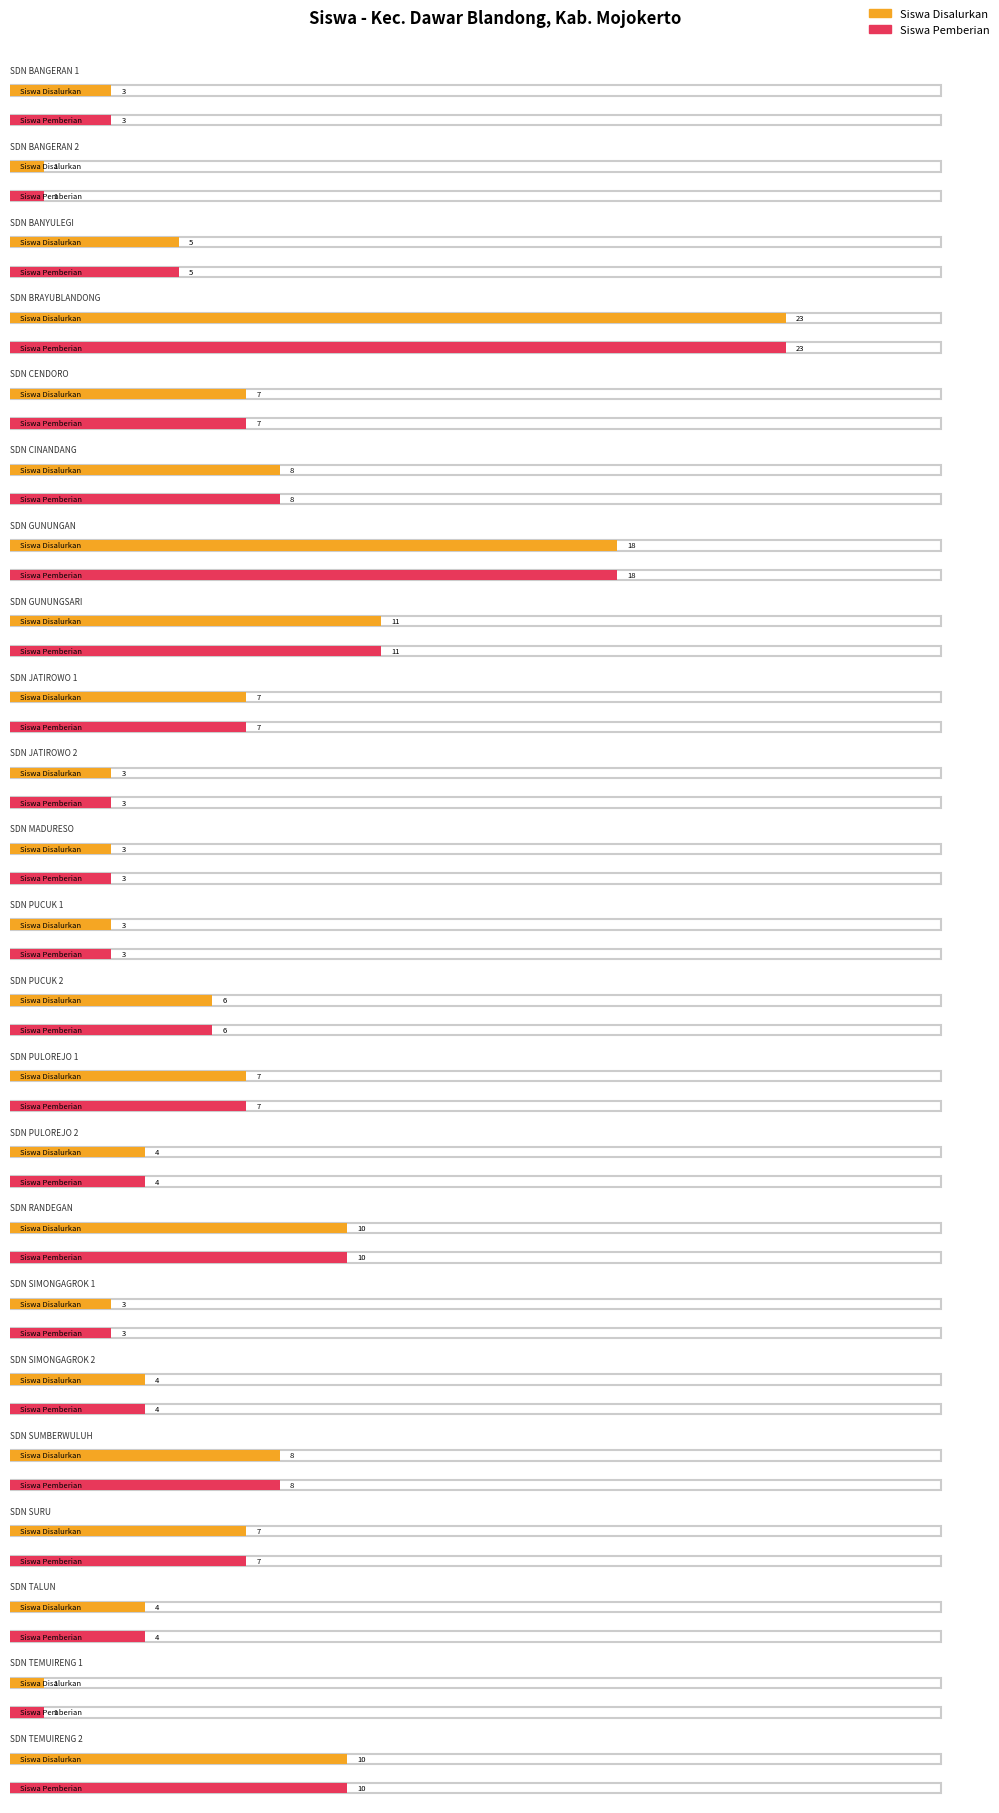

What is the highest value of the Siswa Pemberian series?

23